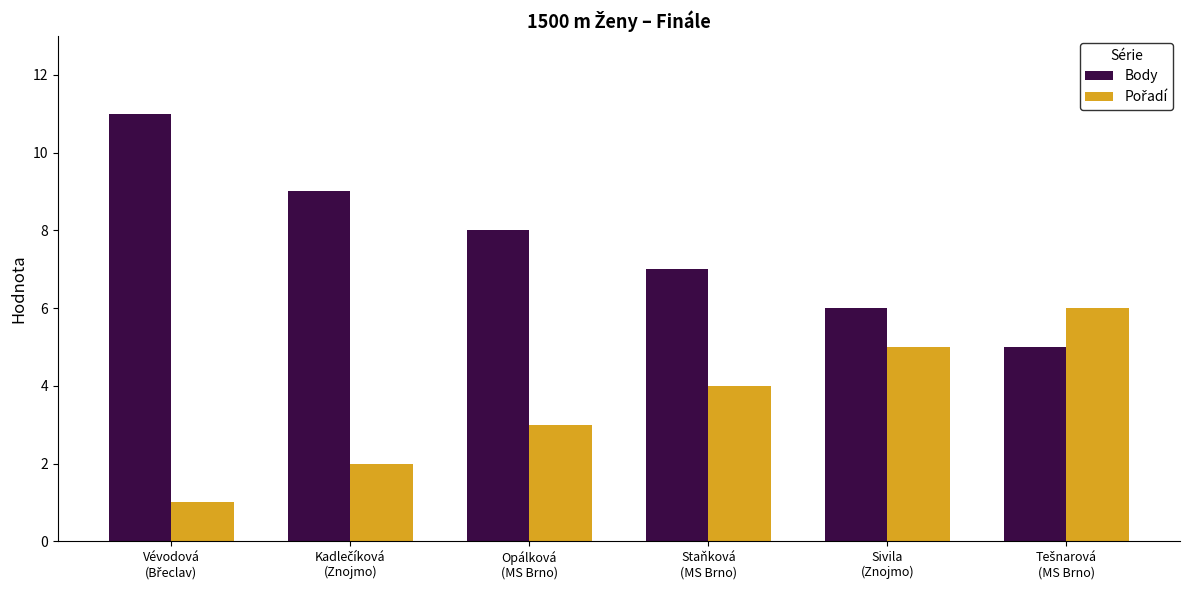

What is the greatest value displayed?

11